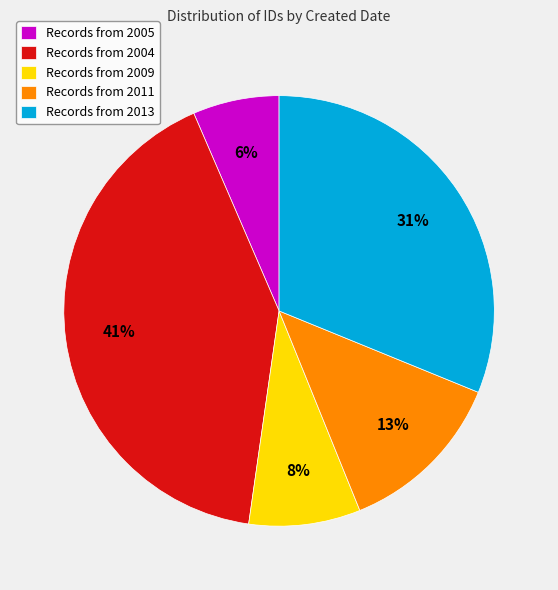

To the nearest percent, what portion does Records from 2009 represent?

8%